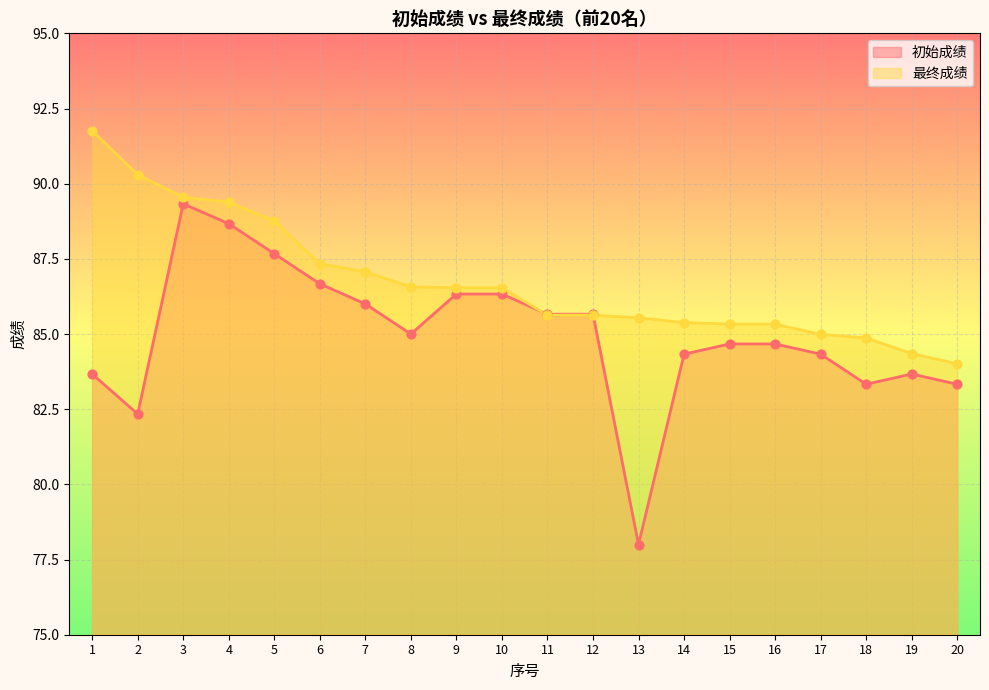

Which series reaches the maximum Y coordinate?

最终成绩